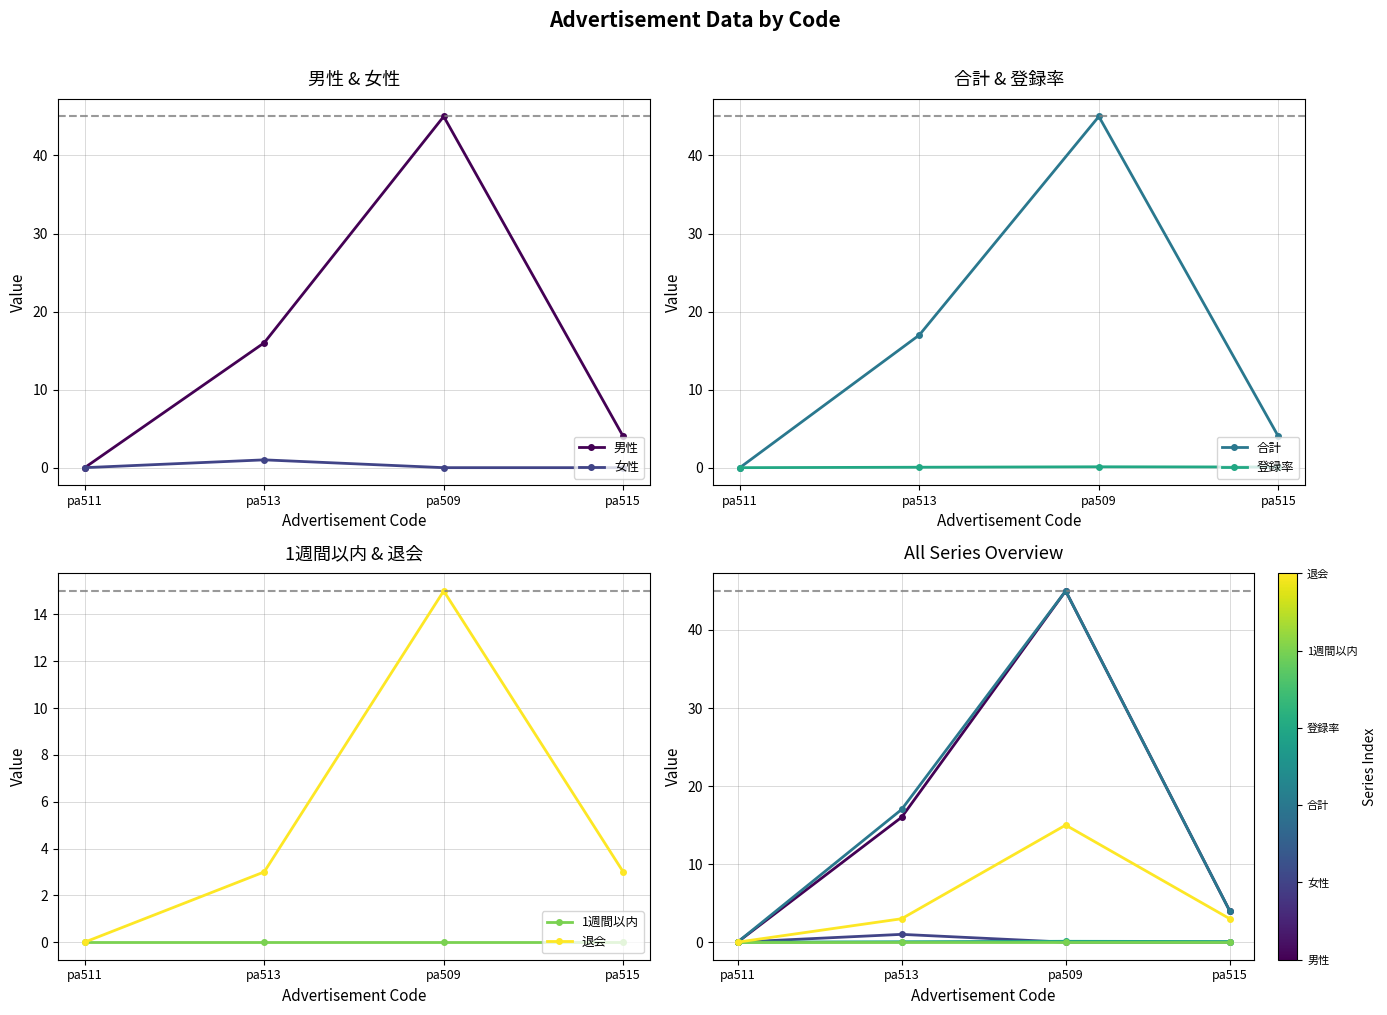

What is the label of the 1st point from the right?

pa515